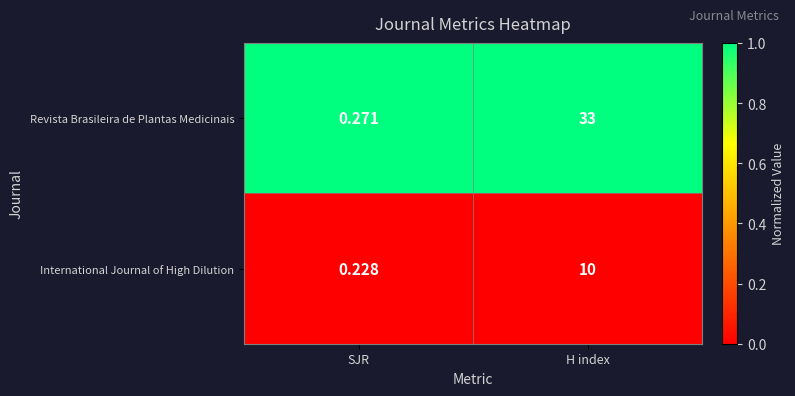

Where is International Journal of High Dilution nearest to the value 5?

SJR